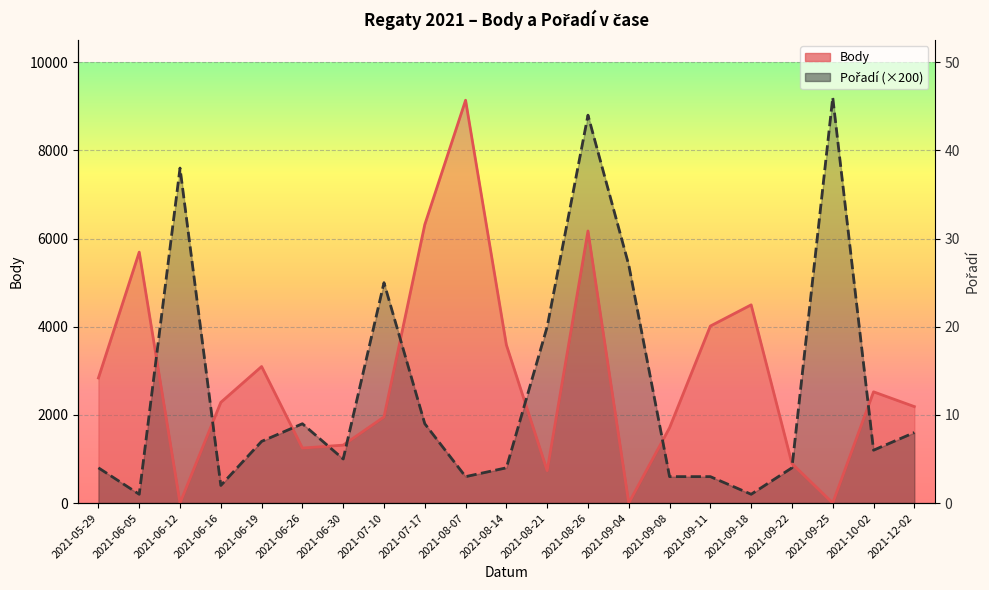

Reading left to right, transcribe all the data shown in this chart.

Body: 2838	5693	0	2285	3098	1248	1315	1954	6318	9139	3588	736	6173	0	1709	4016	4497	897	0	2524	2189
Pořadí: 800	200	7600	400	1400	1800	1000	5000	1800	600	800	4000	8800	5400	600	600	200	800	9200	1200	1600